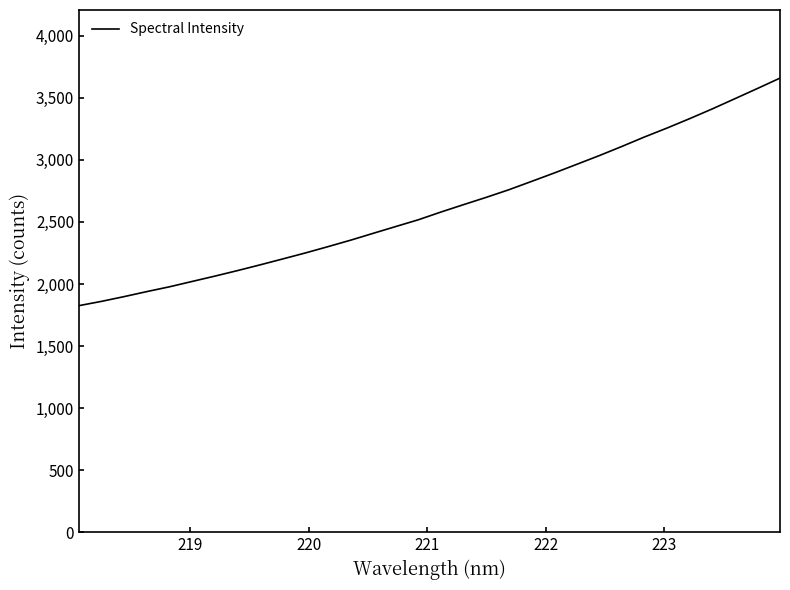

What is the difference between the maximum and minimum values?

1833.7